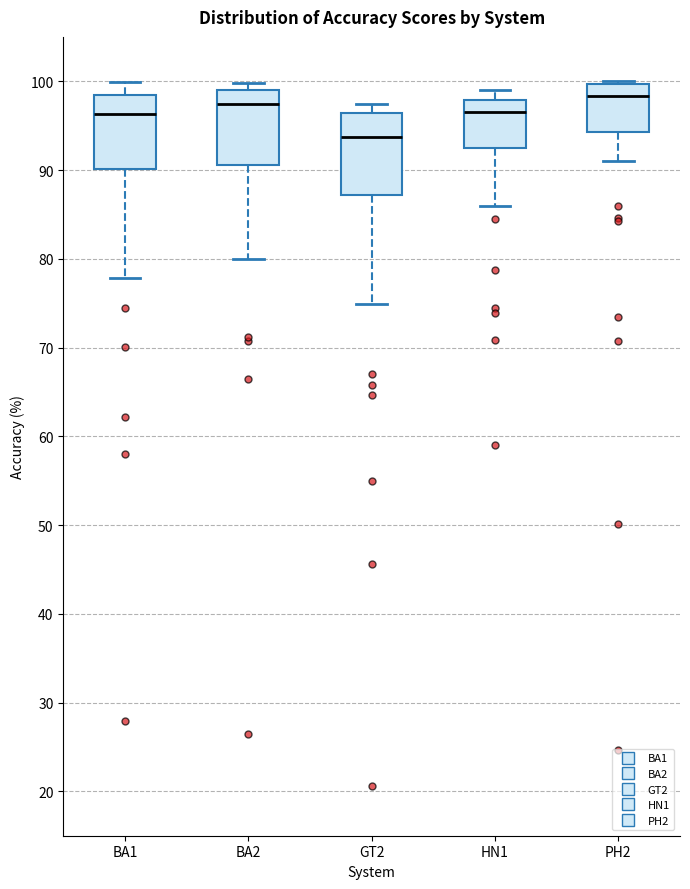

Where does the median line of the box for PH2 sit on the y-axis? The values are not printed on the chart, so give them approximately, as read against the axis.

98